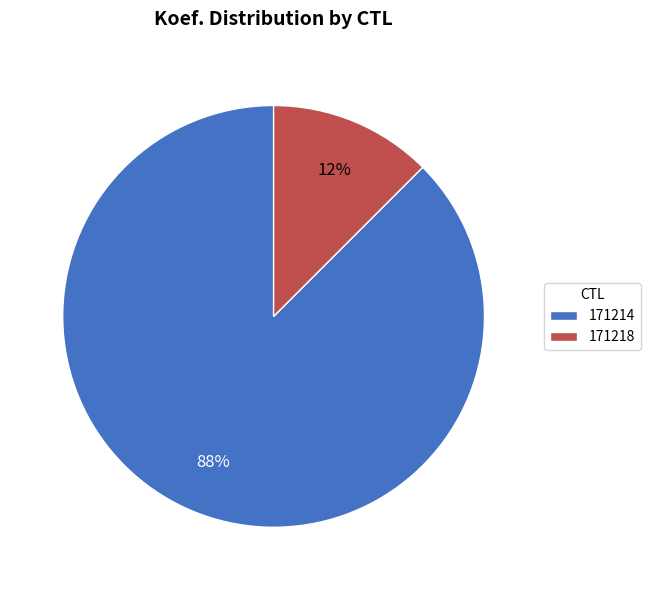

Which category has the biggest portion of the pie?

171214